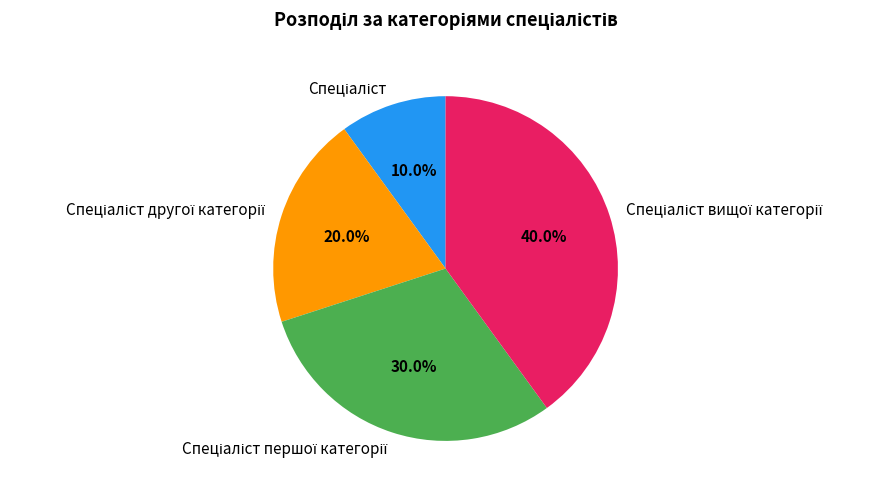

Count the number of slices in the pie.

4